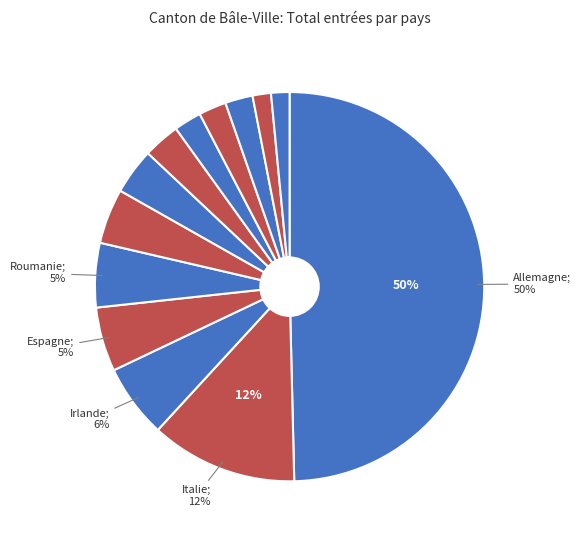

How many slices are in this pie chart?

13